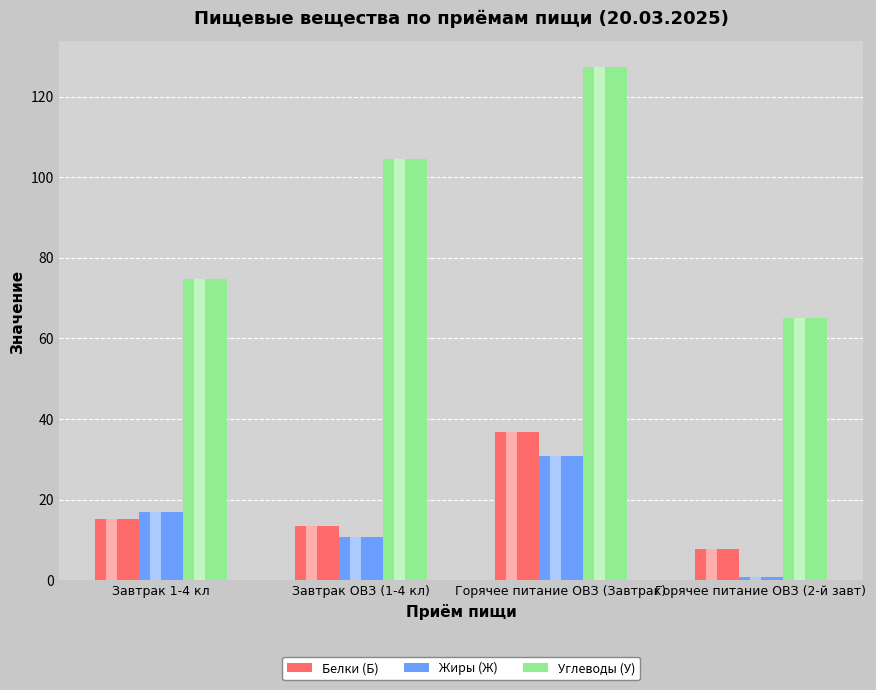

Rank the categories by Углеводы (У) value from highest to lowest.

Горячее питание ОВЗ (Завтрак), Завтрак ОВЗ (1-4 кл), Завтрак 1-4 кл, Горячее питание ОВЗ (2-й завт)